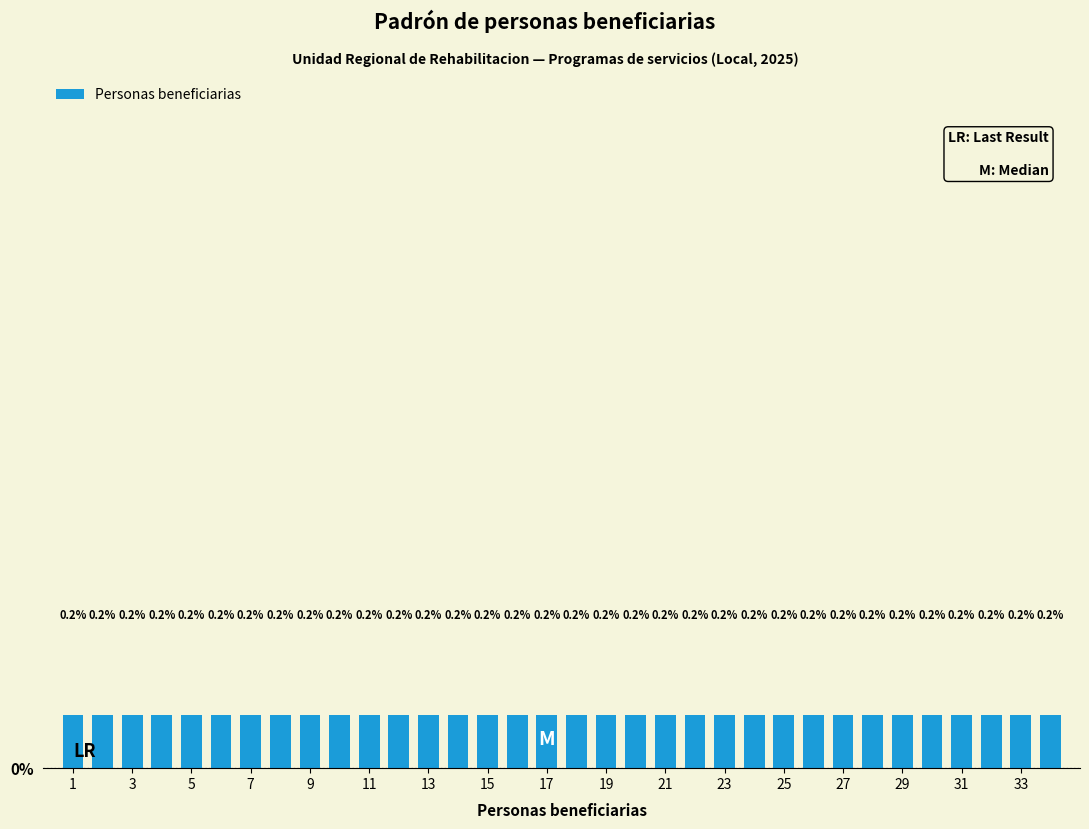

The value at 3 is 2. True or false?

False